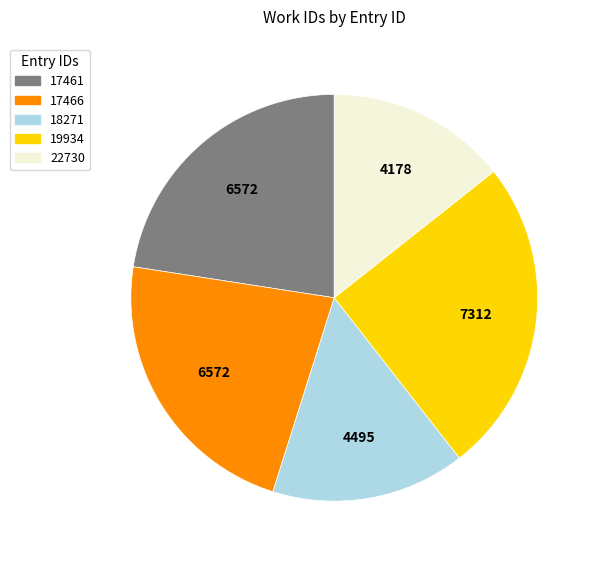

Which category has the biggest portion of the pie?

19934